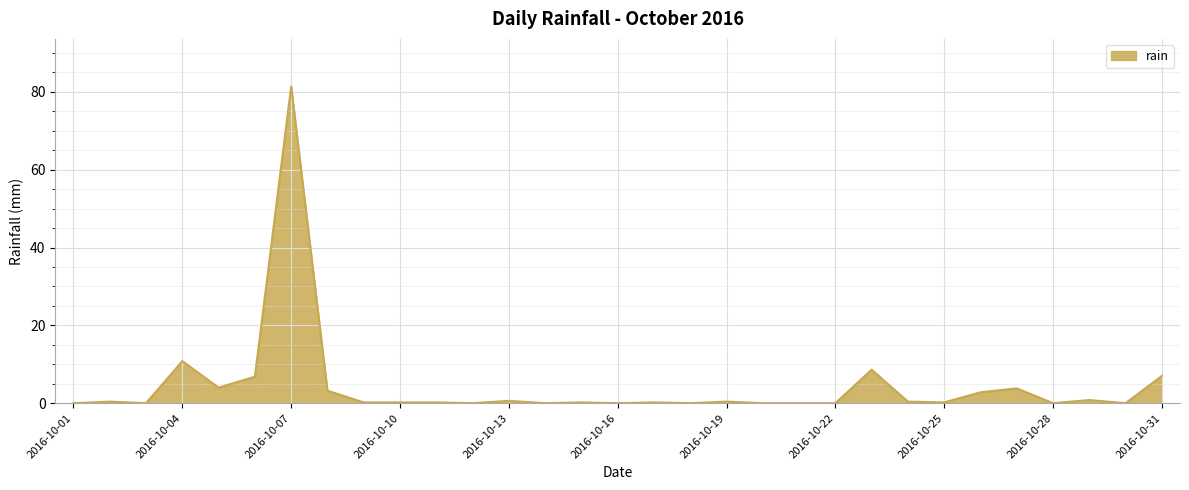

What is the difference between the maximum and minimum values?

81.4